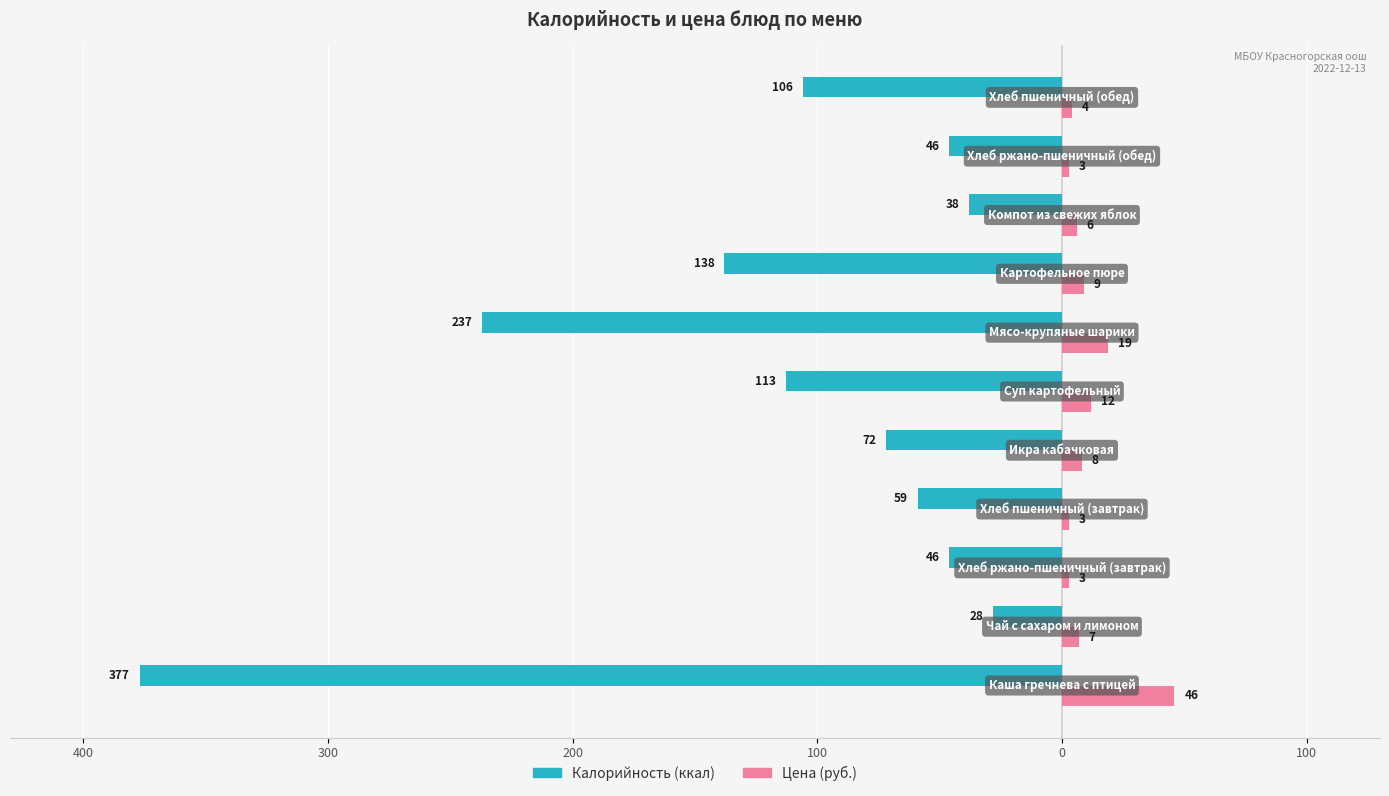

What is the value of the Калорийность bar at the 7th from the left?

-237